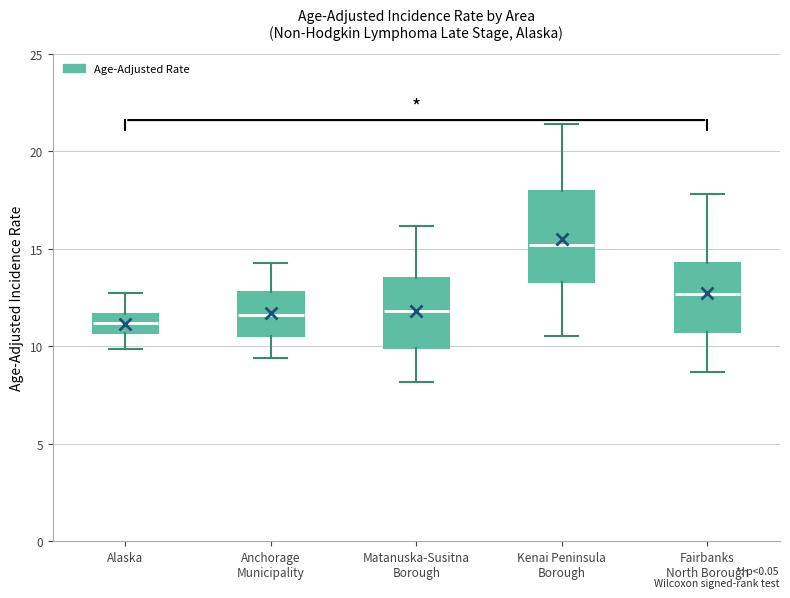

Reading left to right, transcribe this box plot: for each box, give where its median line is, the range the box spans, and where its two whiskers end, as read against the y-axis. The values are not printed on the chart, so give them approximately, as read against the axis.

Alaska: median 11.0, box 10.5 to 11.5, whiskers 10.0 to 12.5
Anchorage Municipality: median 11.5, box 10.5 to 13.0, whiskers 9.5 to 14.5
Matanuska-Susitna Borough: median 12.0, box 10.0 to 13.5, whiskers 8.0 to 16.0
Kenai Peninsula Borough: median 15.0, box 13.5 to 18.0, whiskers 10.5 to 21.5
Fairbanks North Borough: median 12.5, box 10.5 to 14.5, whiskers 8.5 to 18.0